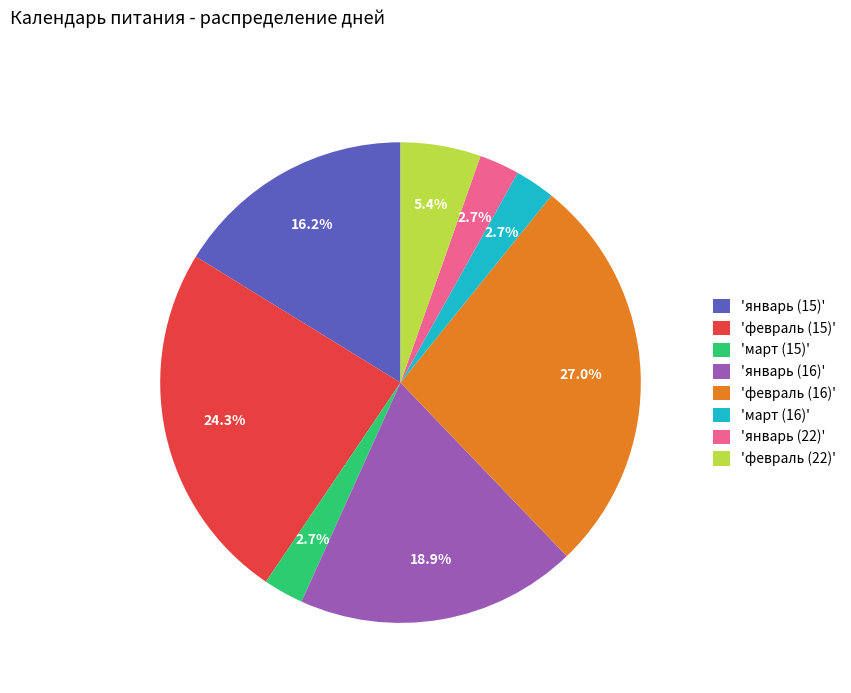

Between 'январь (16)' and 'февраль (15)', which is larger?

'февраль (15)'